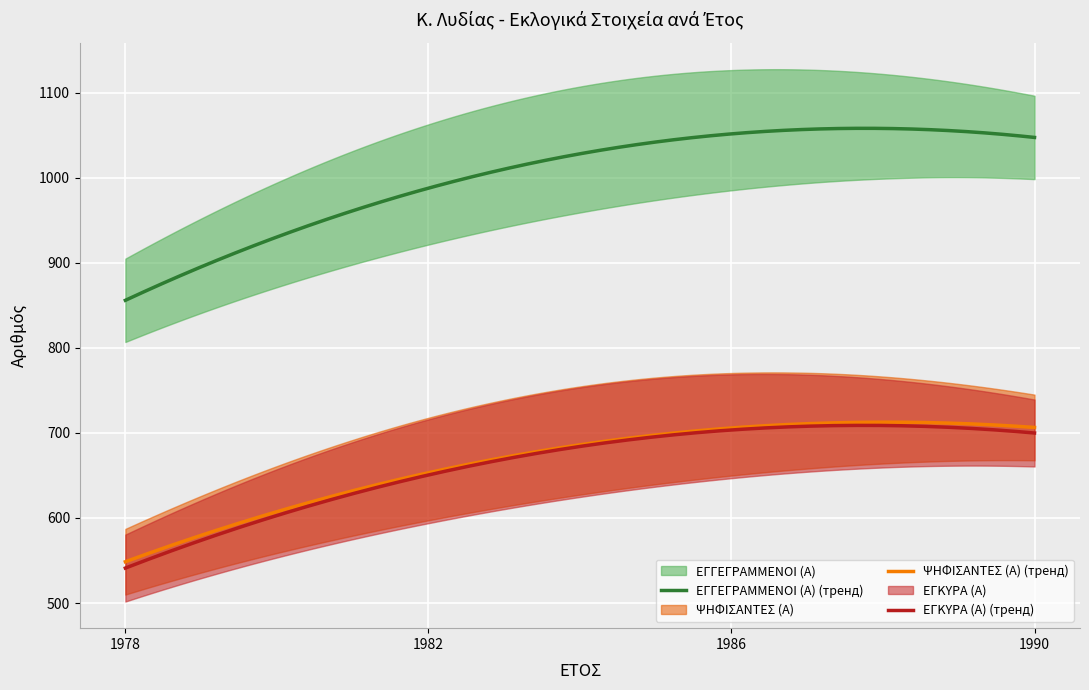

Reading left to right, transcribe all the data shown in this chart.

ΕΓΓΕΓΡΑΜΜΕΝΟΙ (Α): 865	960	1079	1038
ΨΗΦΙΣΑΝΤΕΣ (Α): 549	652	707	706
ΕΓΚΥΡΑ (Α): 542	648	706	699